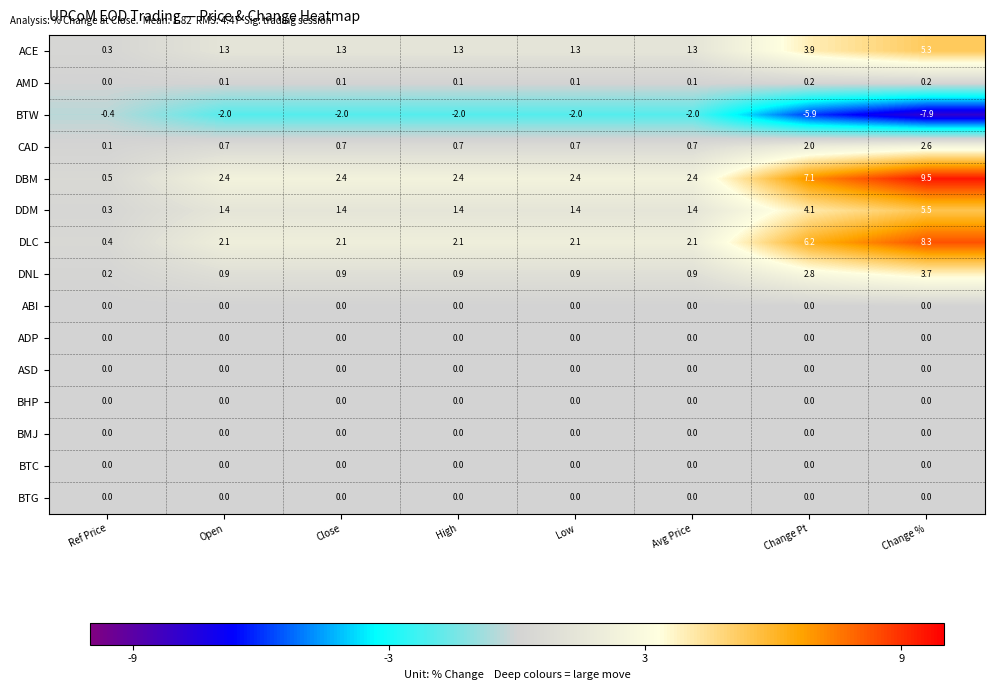

How many series are shown in this chart?

15